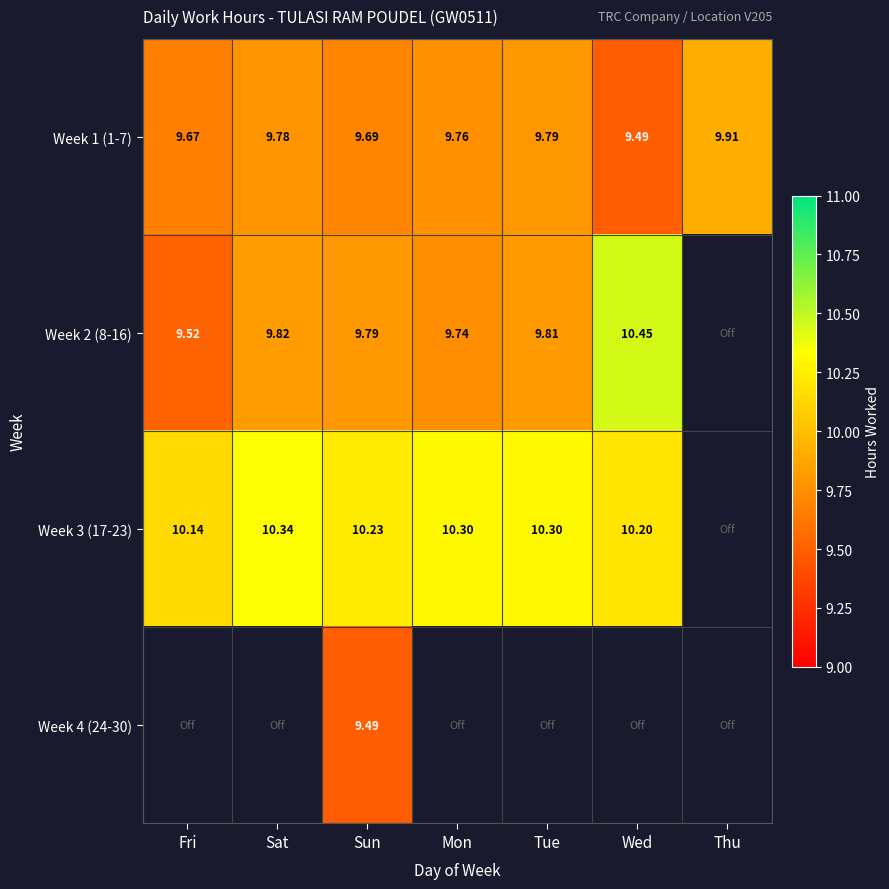

Rank the categories by Week 1 (1-7) value from highest to lowest.

Thu, Tue, Sat, Mon, Sun, Fri, Wed